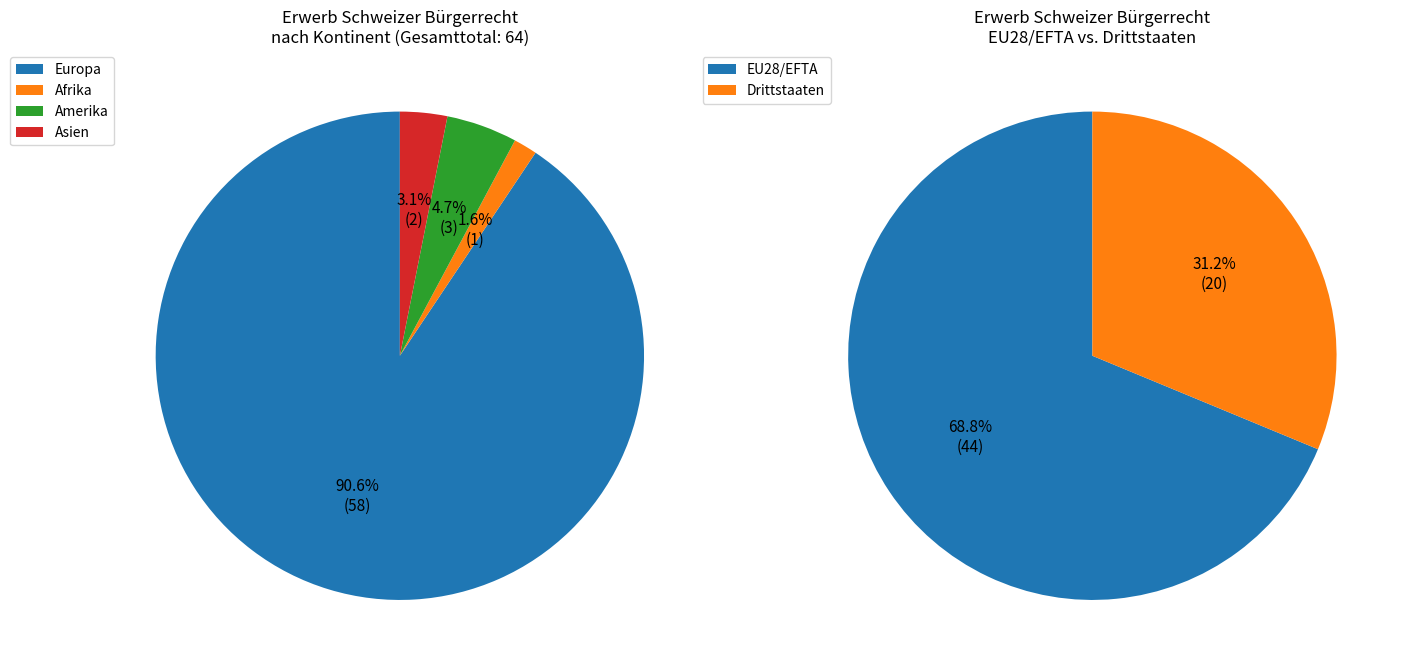

Between Amerika and Afrika, which is larger?

Amerika